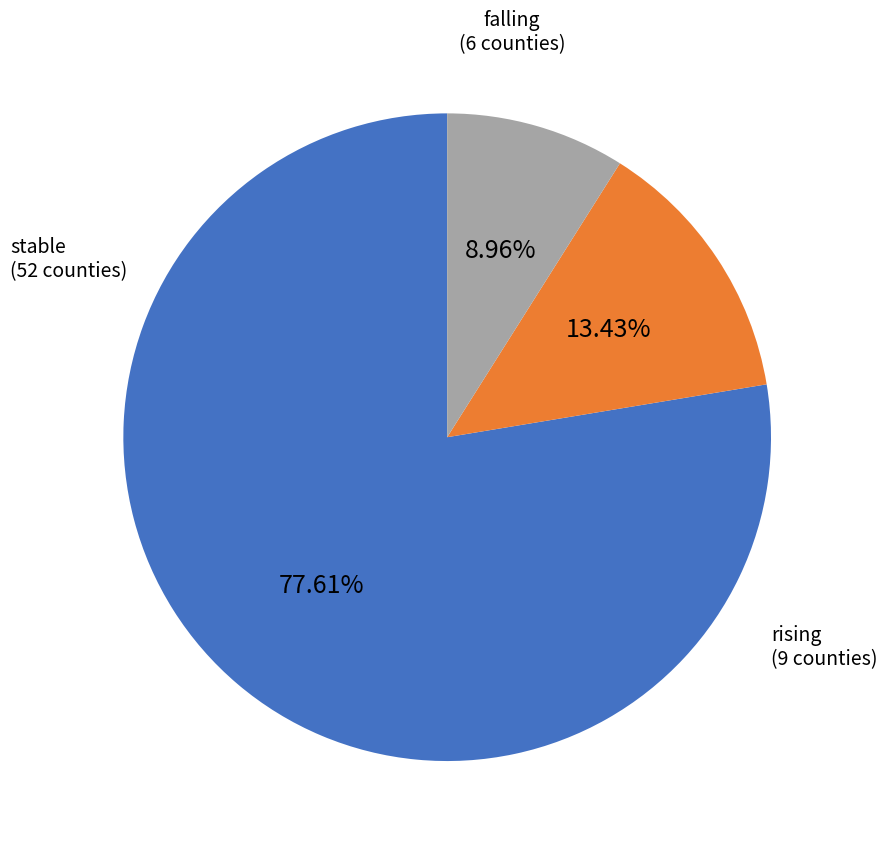

Is there a majority slice in this chart?

Yes